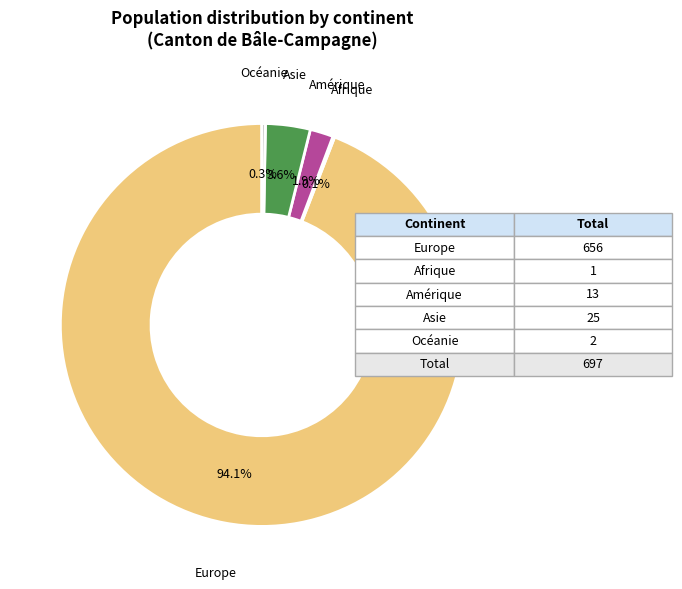

To the nearest percent, what portion does Amérique represent?

2%